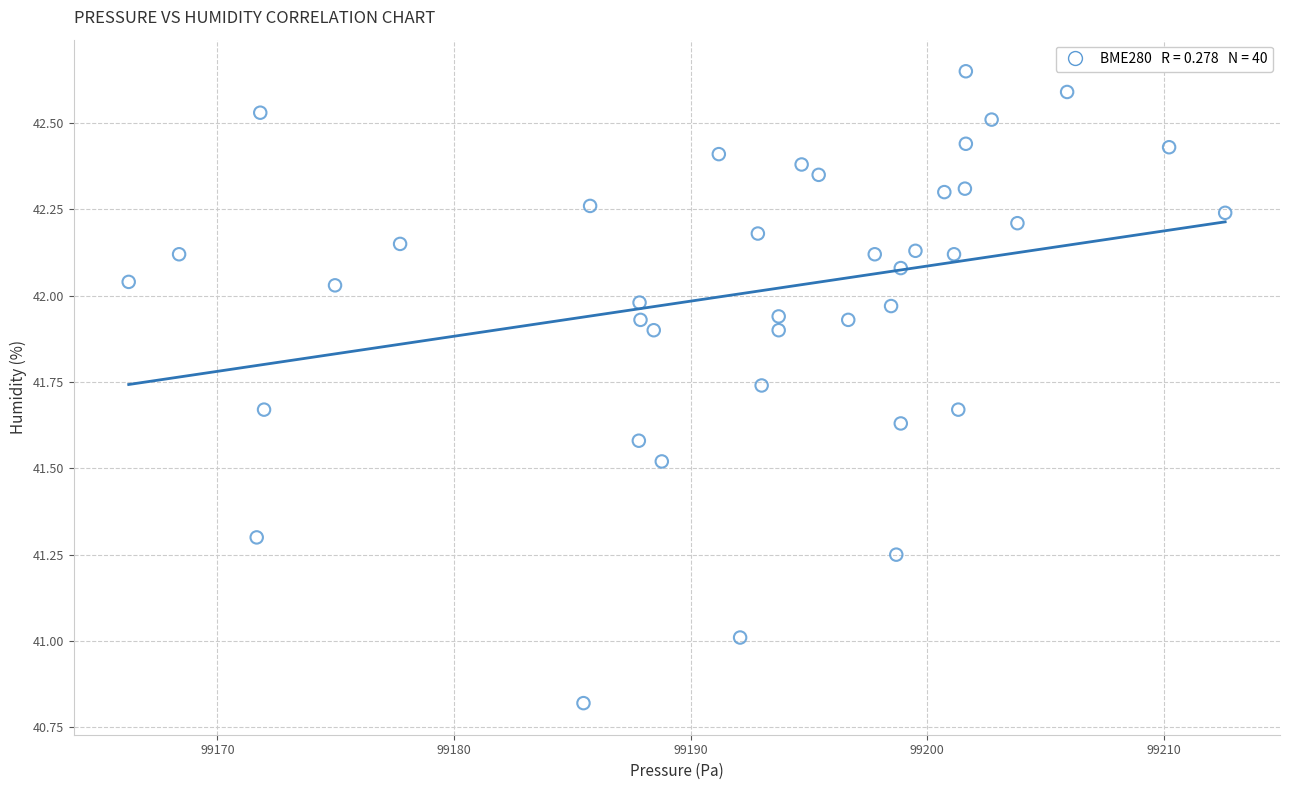

What is the range of X values (max minus min)?

46.3